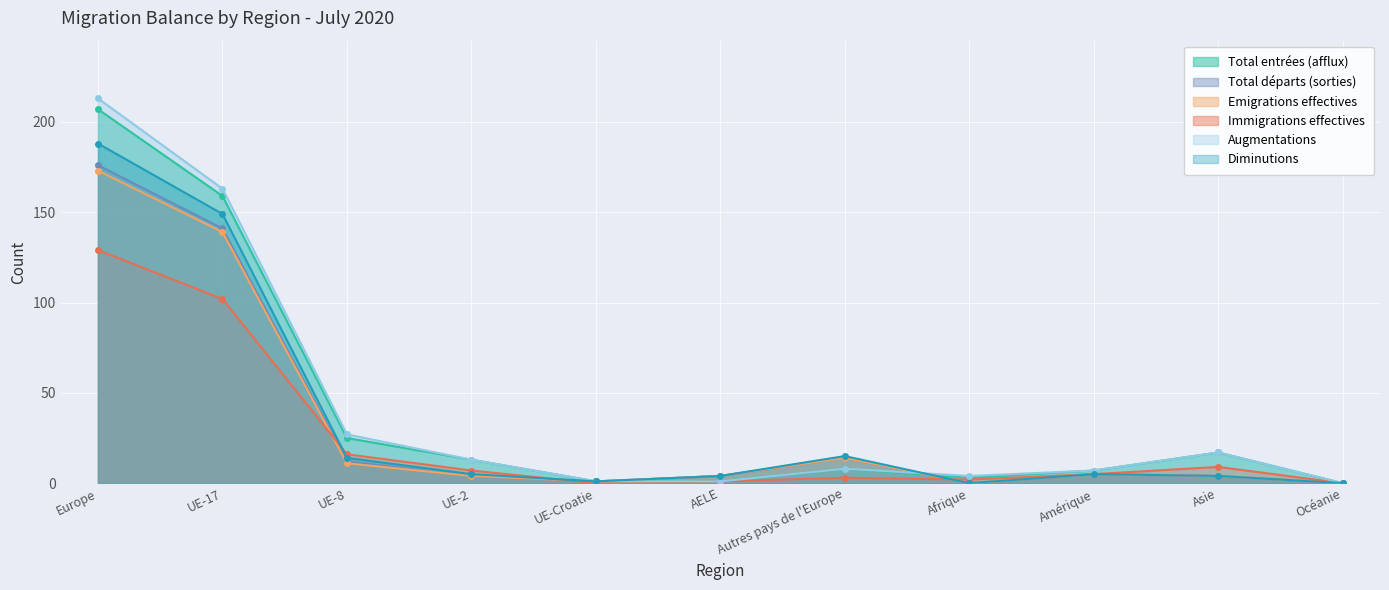

Between UE-17 and UE-Croatie, which is larger?

UE-17